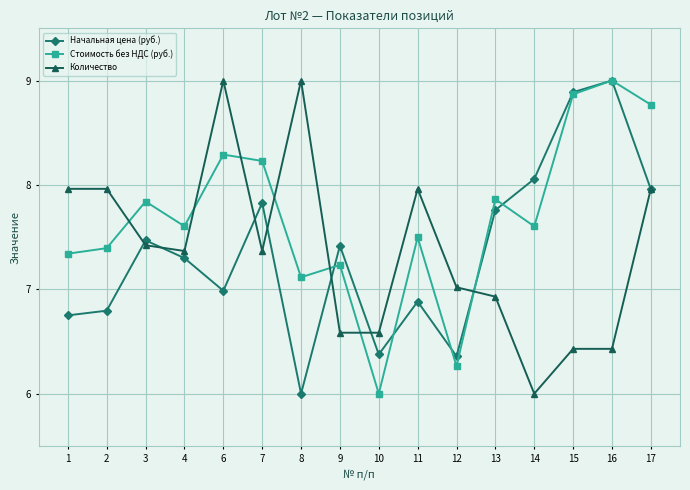

Which series has the largest total across all categories?

Стоимость без НДС (руб.)